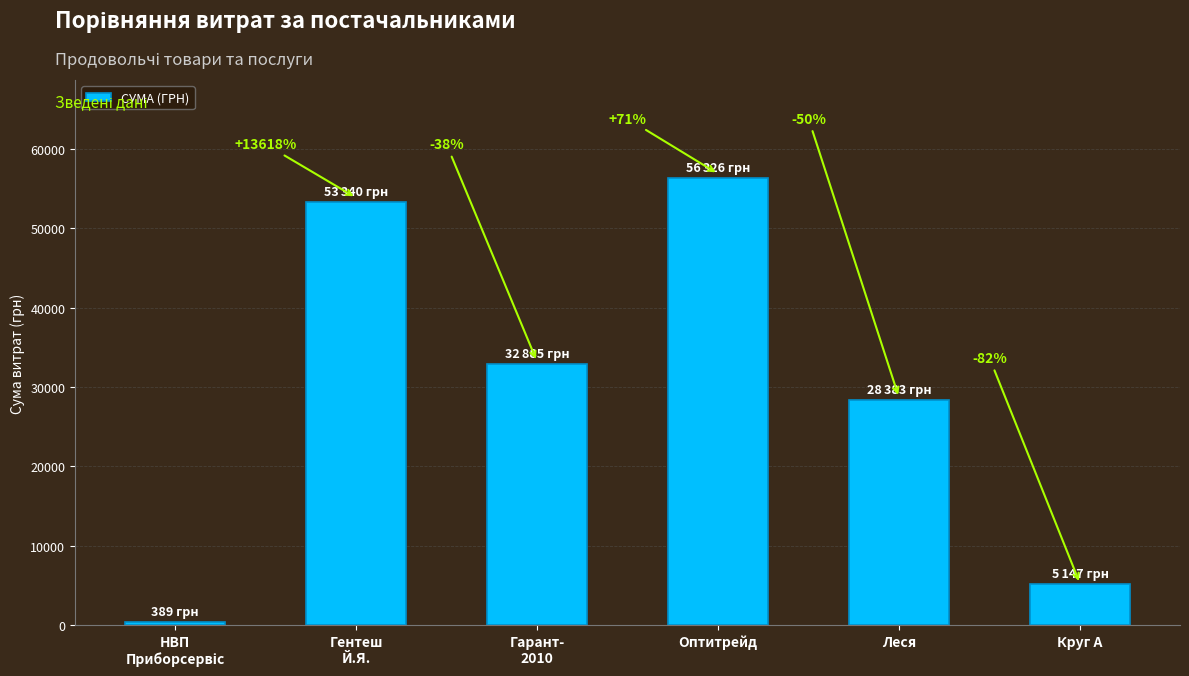

Does the chart contain any negative values?

No